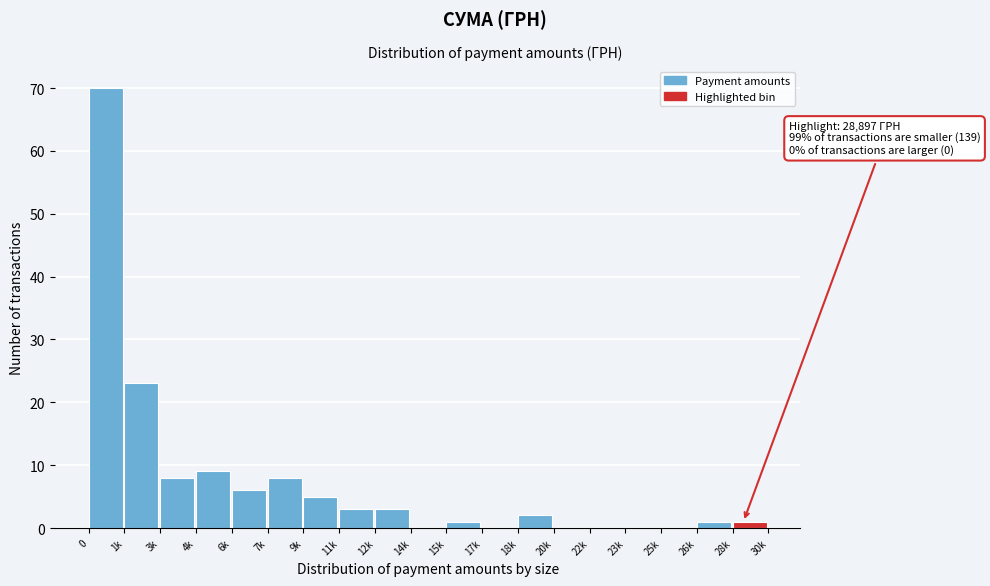

Reading right to left, extract all data points from this chart.

28k=1	26k=1	25k=0	23k=0	22k=0	20k=0	18k=2	17k=0	15k=1	14k=0	12k=3	11k=3	9k=5	7k=8	6k=6	4k=9	3k=8	1k=23	0=70